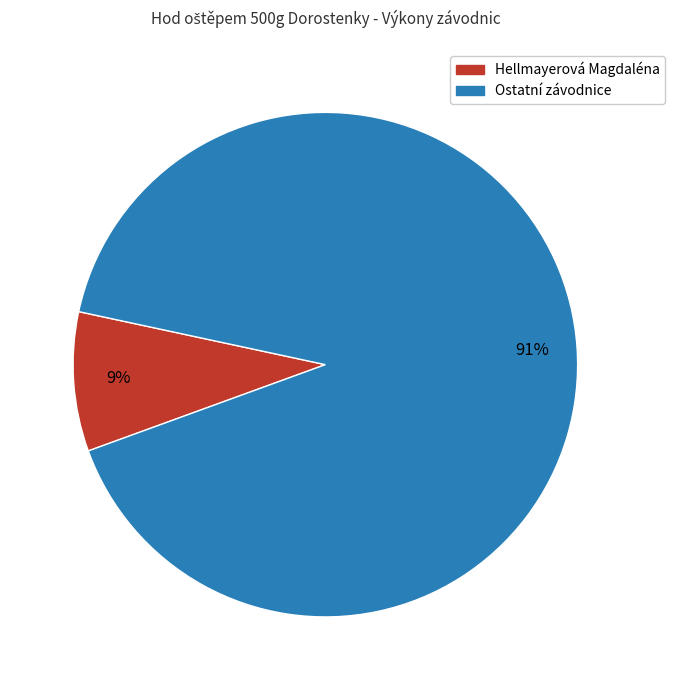

True or false: Hellmayerová Magdaléna accounts for 17% of the total.

False